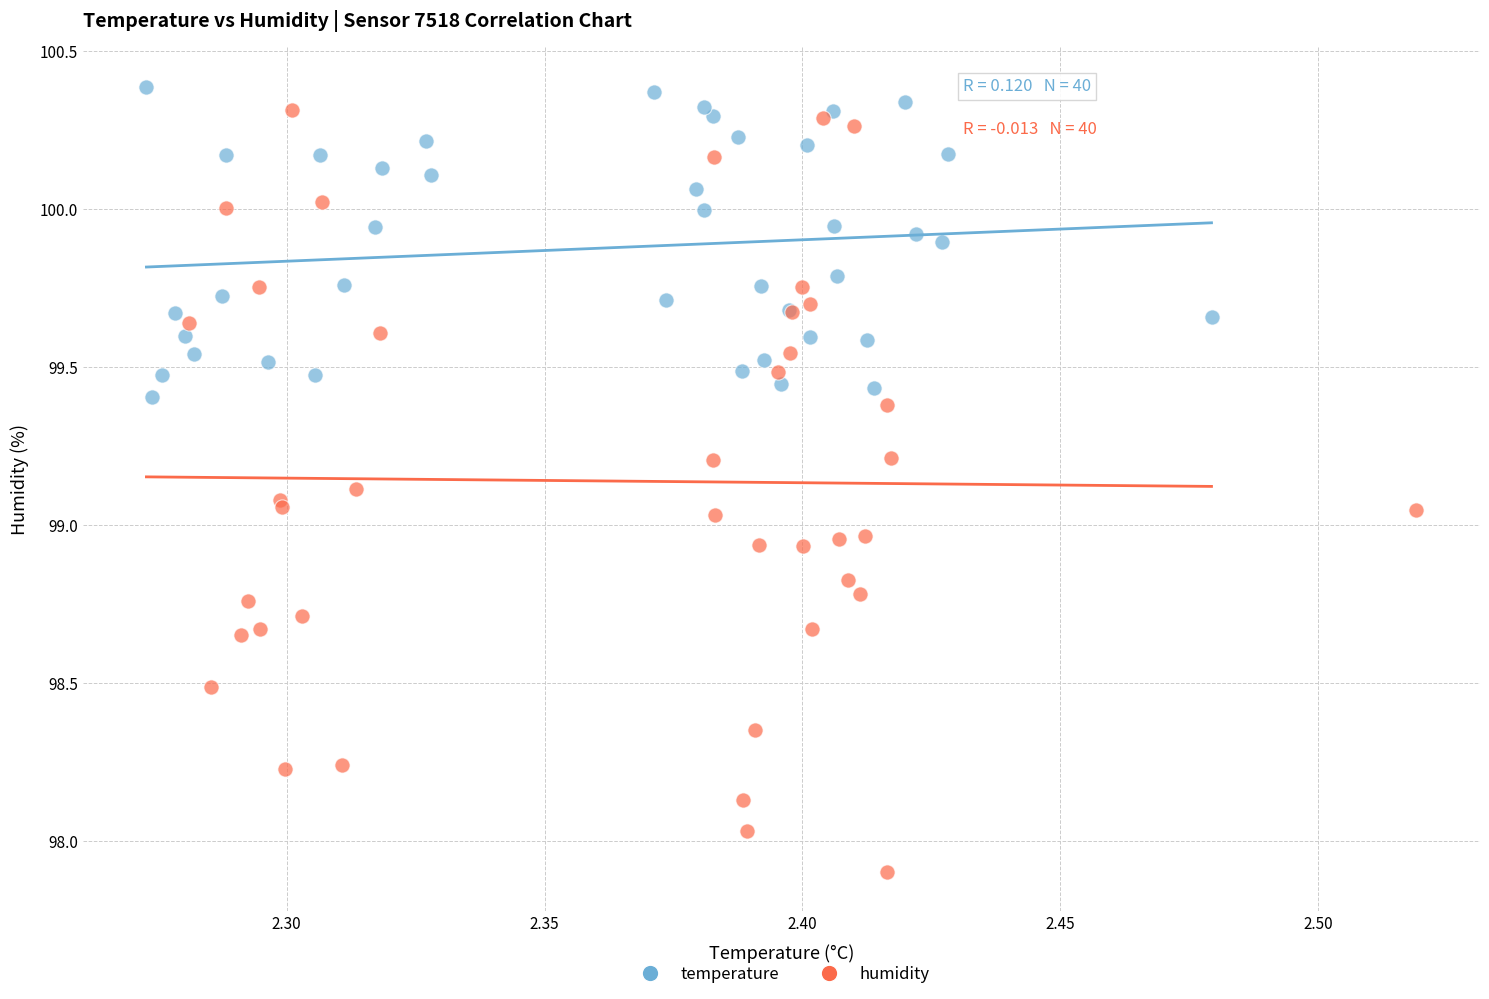

Which series has the widest spread of Y values?

humidity